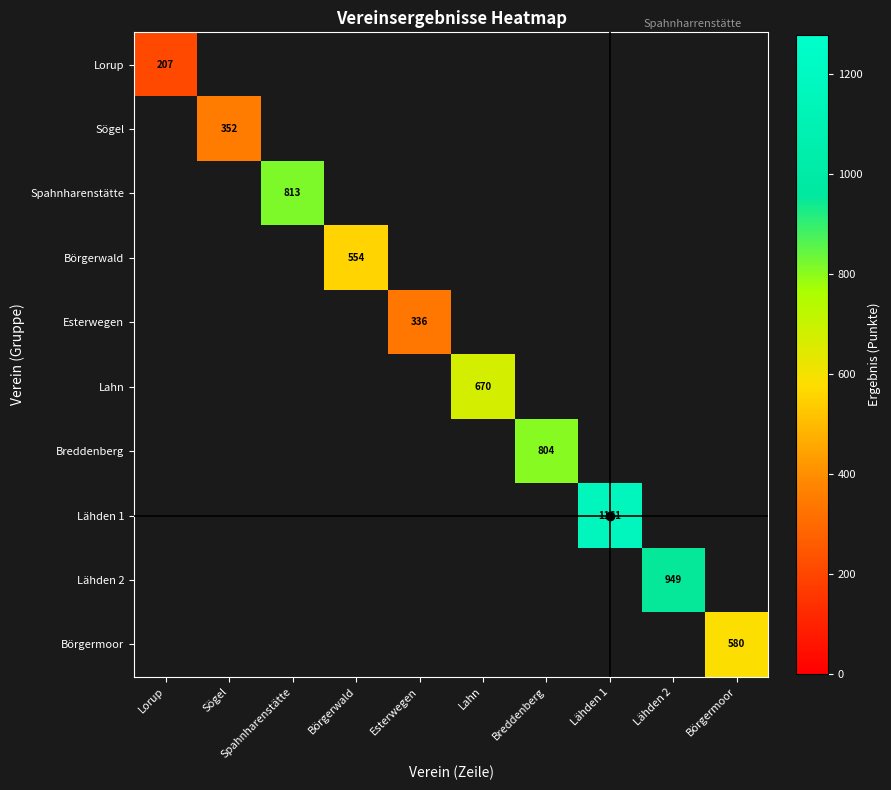

Between Lahn and Spahnharenstätte, which is larger?

Spahnharenstätte